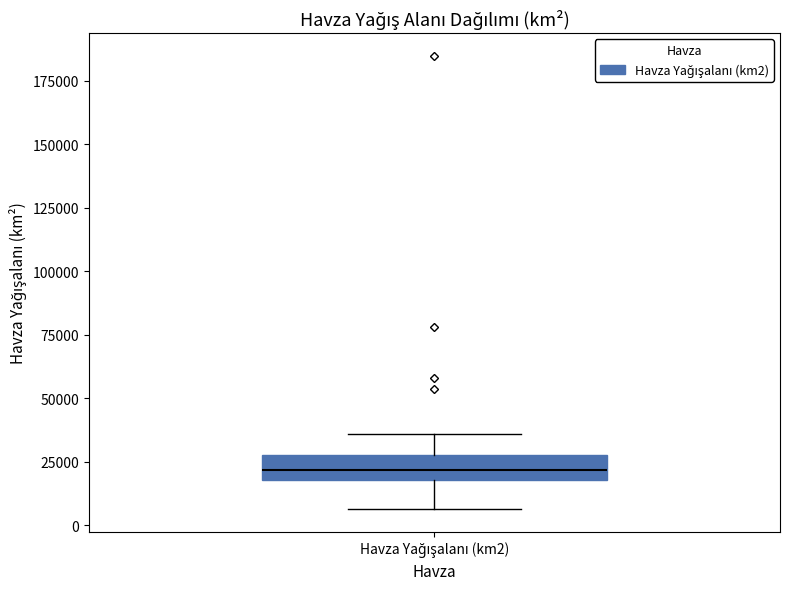

Transcribe this box plot: give where the median line is, the range the box spans, and where the two whiskers end, as read against the y-axis. The values are not printed on the chart, so give them approximately, as read against the axis.

median 20000 (inside the box), box 20000 to 30000, whiskers 5000 to 35000